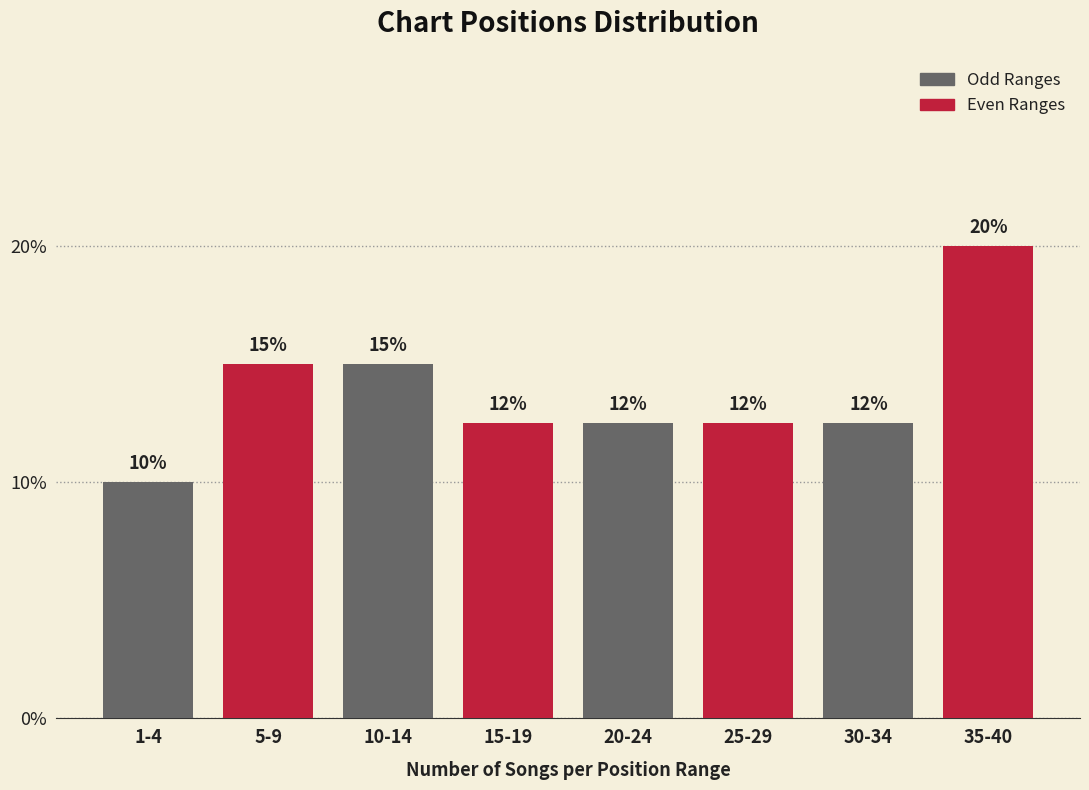

What is the minimum value shown in the chart?

10.0